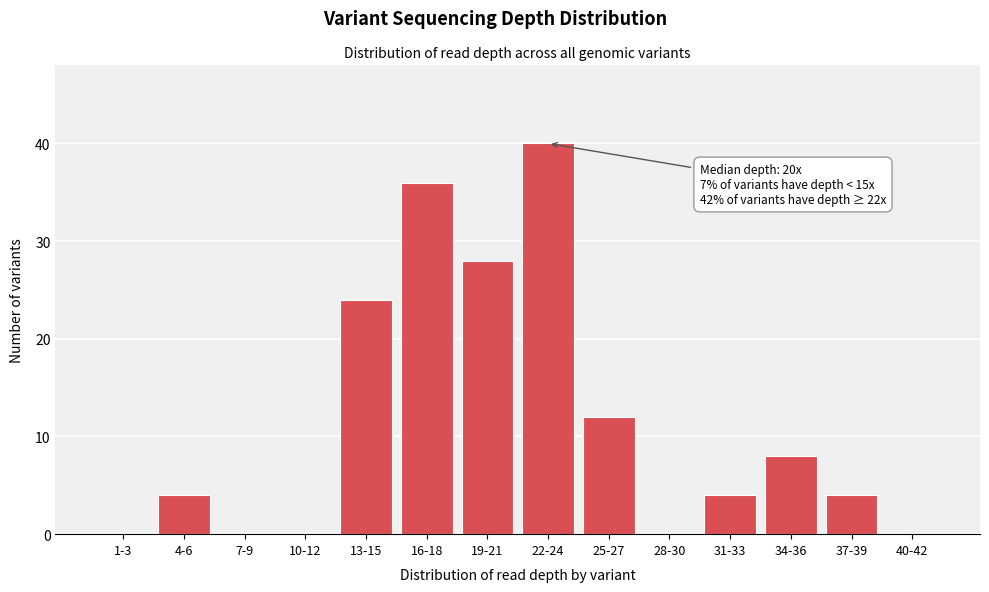

Reading left to right, transcribe all the data shown in this chart.

1-3=0	4-6=4	7-9=0	10-12=0	13-15=24	16-18=36	19-21=28	22-24=40	25-27=12	28-30=0	31-33=4	34-36=8	37-39=4	40-42=0